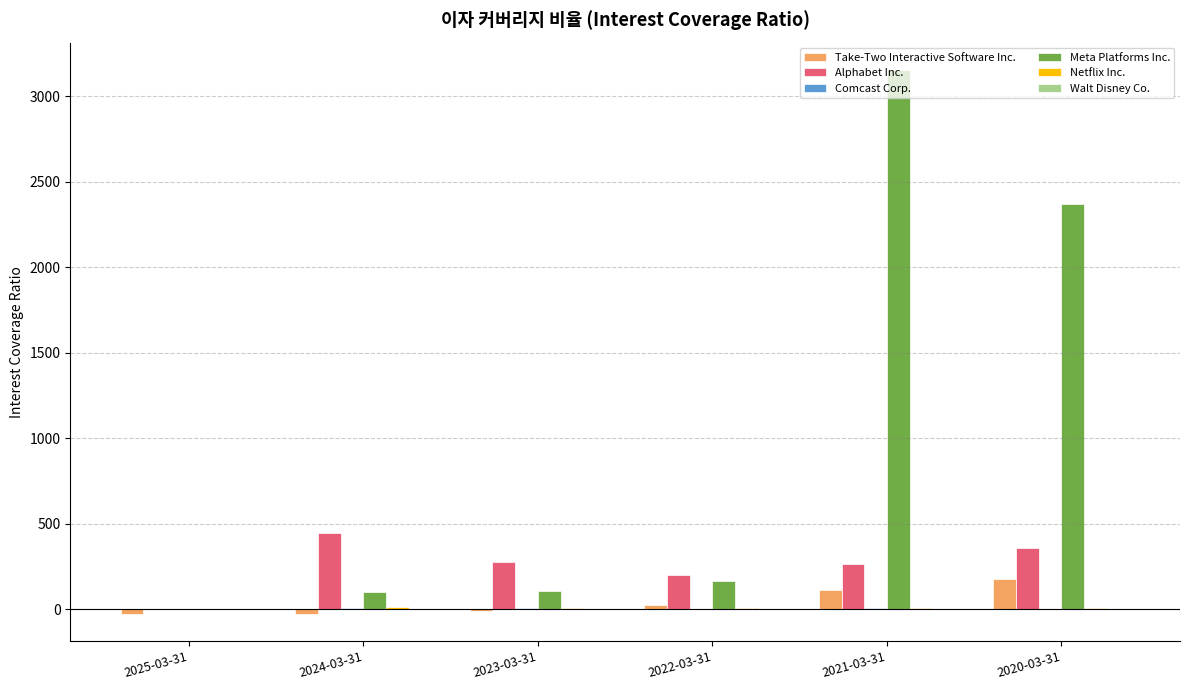

The value of Meta Platforms Inc. at 2020-03-31 is 2371.0. True or false?

True